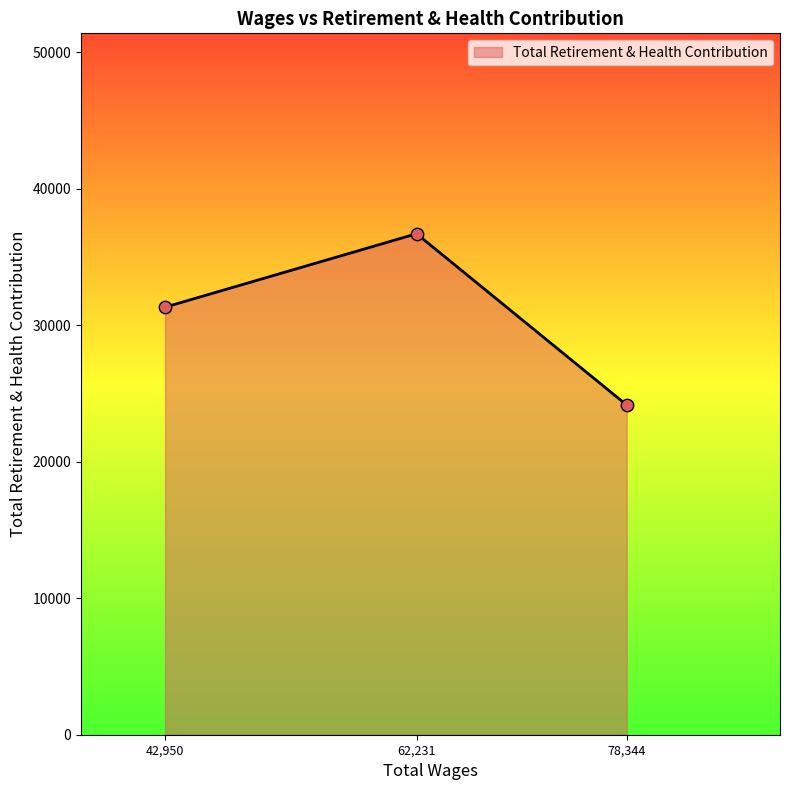

What is the change in value from 42,950 to 62,231?

+5378